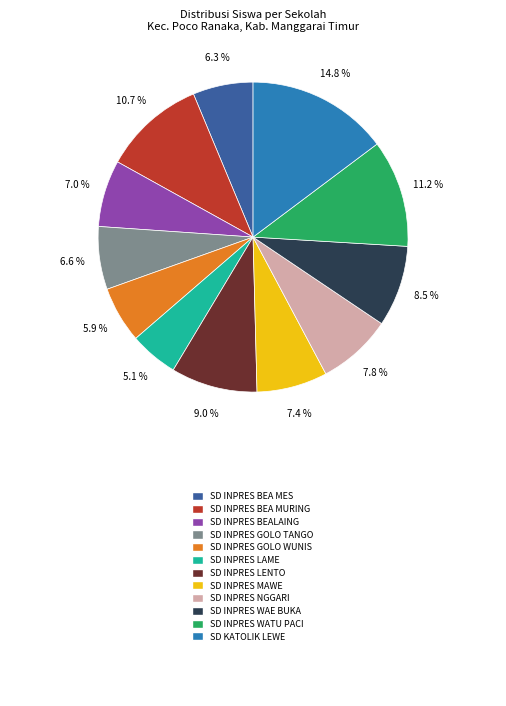

Does any single category account for the majority?

No